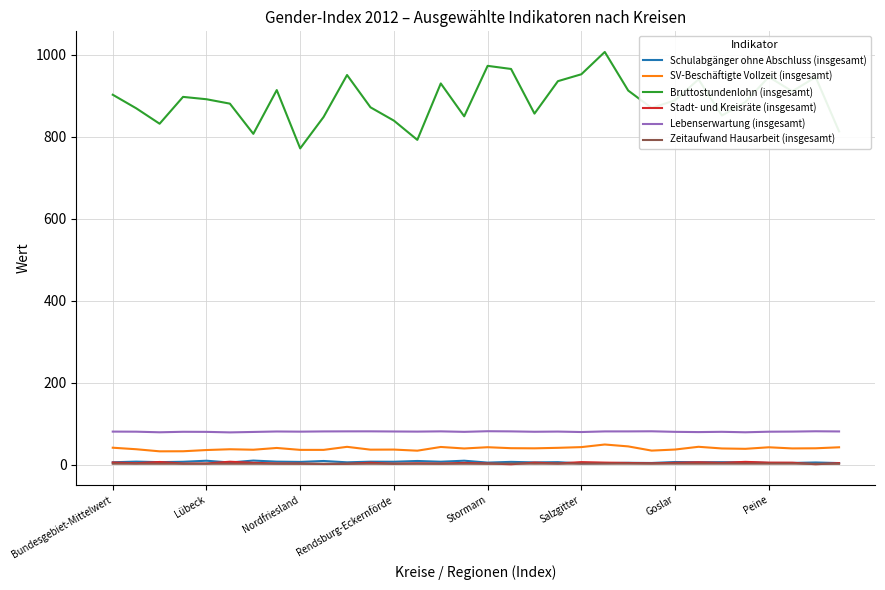

Which series has the widest spread of values?

Bruttostundenlohn (insgesamt)